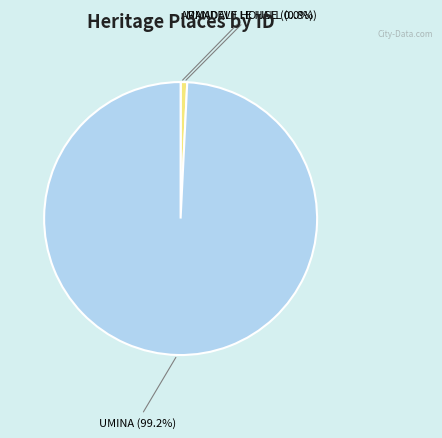

Approximately how many times larger is the value at UMINA compared to MANDEVILLE HALL?

131.2